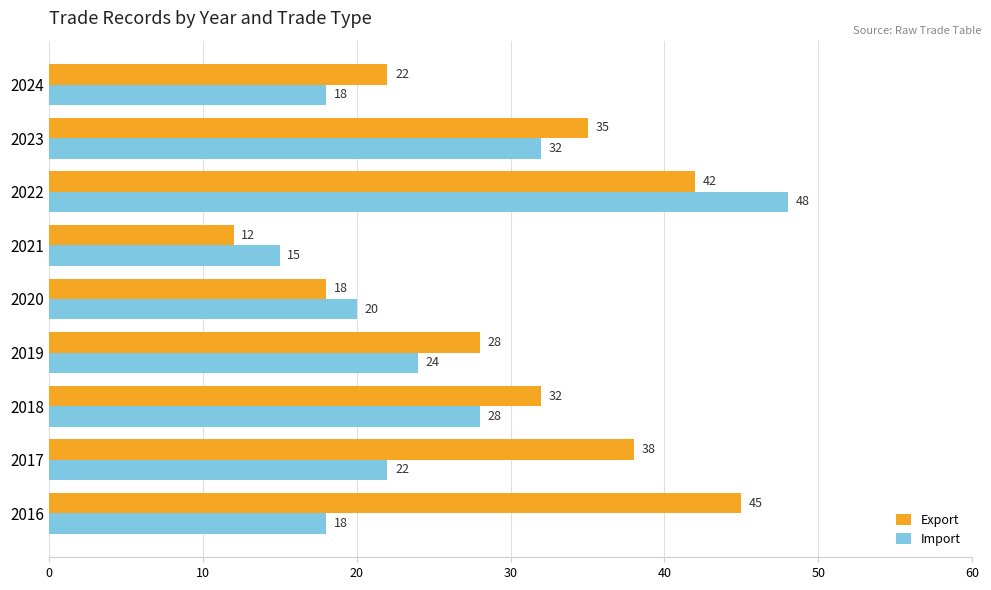

What is the maximum value for Import?

48